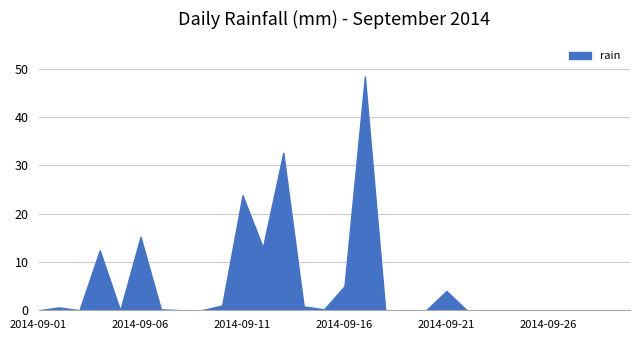

Rank the categories by value from lowest to highest.

2014-09-01, 2014-09-03, 2014-09-05, 2014-09-08, 2014-09-09, 2014-09-18, 2014-09-19, 2014-09-20, 2014-09-22, 2014-09-23, 2014-09-24, 2014-09-25, 2014-09-26, 2014-09-27, 2014-09-28, 2014-09-29, 2014-09-30, 2014-09-07, 2014-09-15, 2014-09-02, 2014-09-14, 2014-09-10, 2014-09-21, 2014-09-16, 2014-09-04, 2014-09-12, 2014-09-06, 2014-09-11, 2014-09-13, 2014-09-17